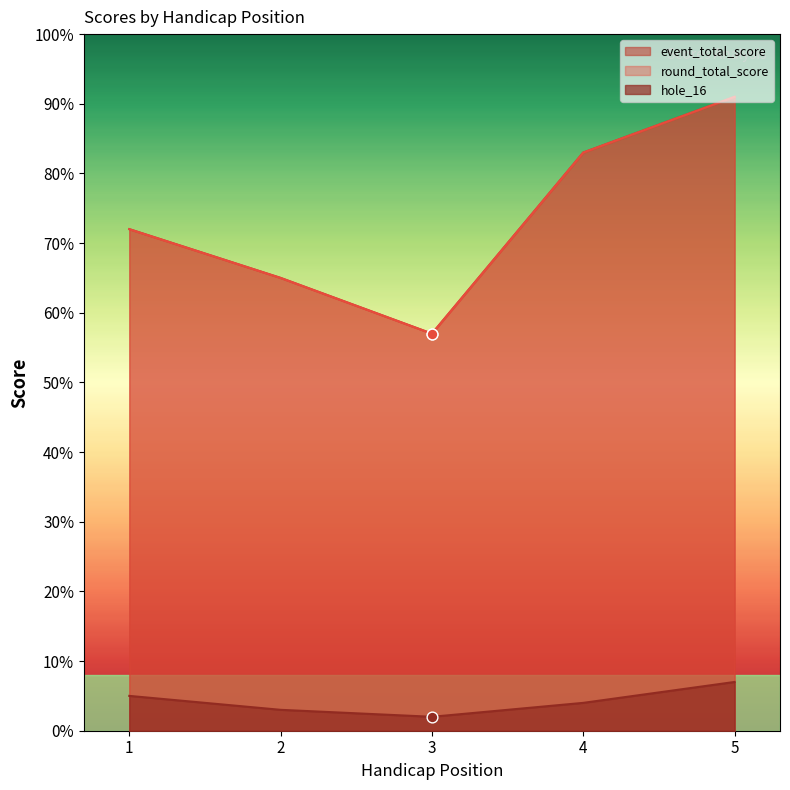

At which category is the sum across all series the highest?

5